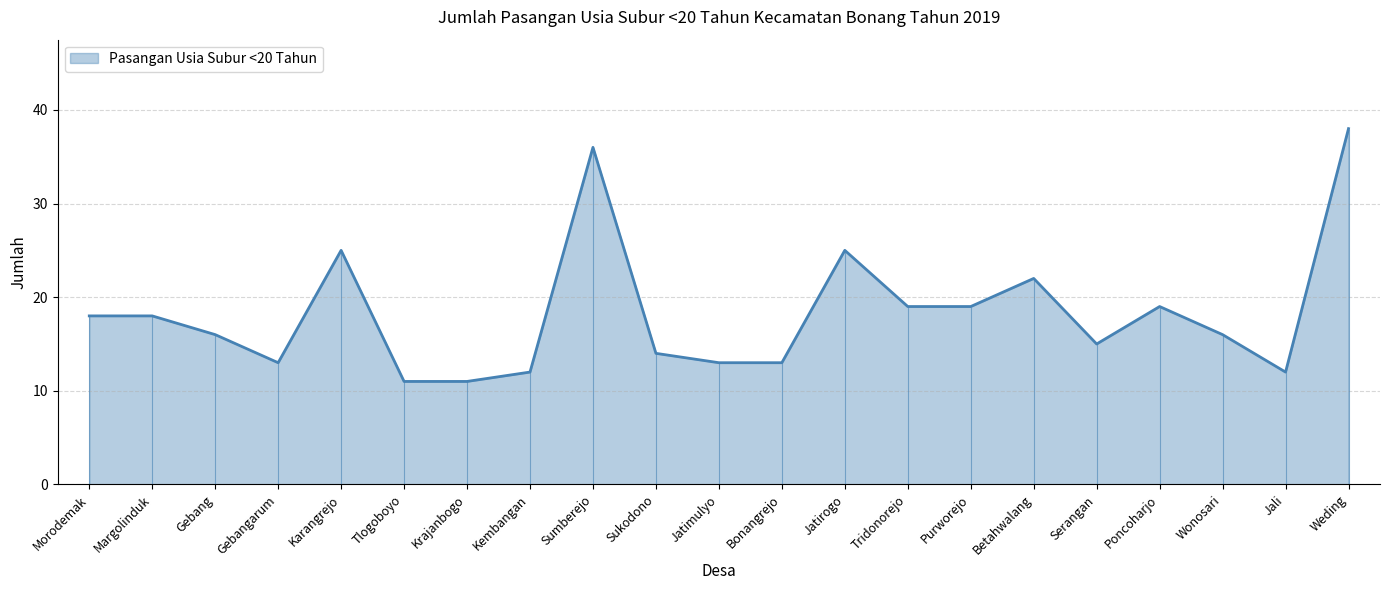

Reading left to right, list all the values displayed in this chart.

Morodemak=18	Margolinduk=18	Gebang=16	Gebangarum=13	Karangrejo=25	Tlogoboyo=11	Krajanbogo=11	Kembangan=12	Sumberejo=36	Sukodono=14	Jatimulyo=13	Bonangrejo=13	Jatirogo=25	Tridonorejo=19	Purworejo=19	Betahwalang=22	Serangan=15	Poncoharjo=19	Wonosari=16	Jali=12	Weding=38